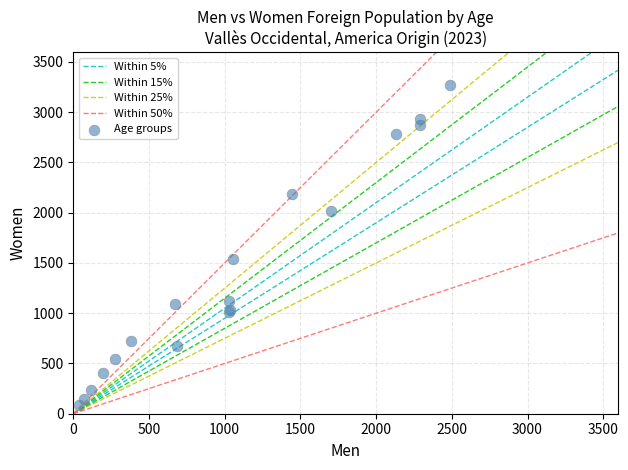

What Y value in the scatter plot is closest to 1680?

1536